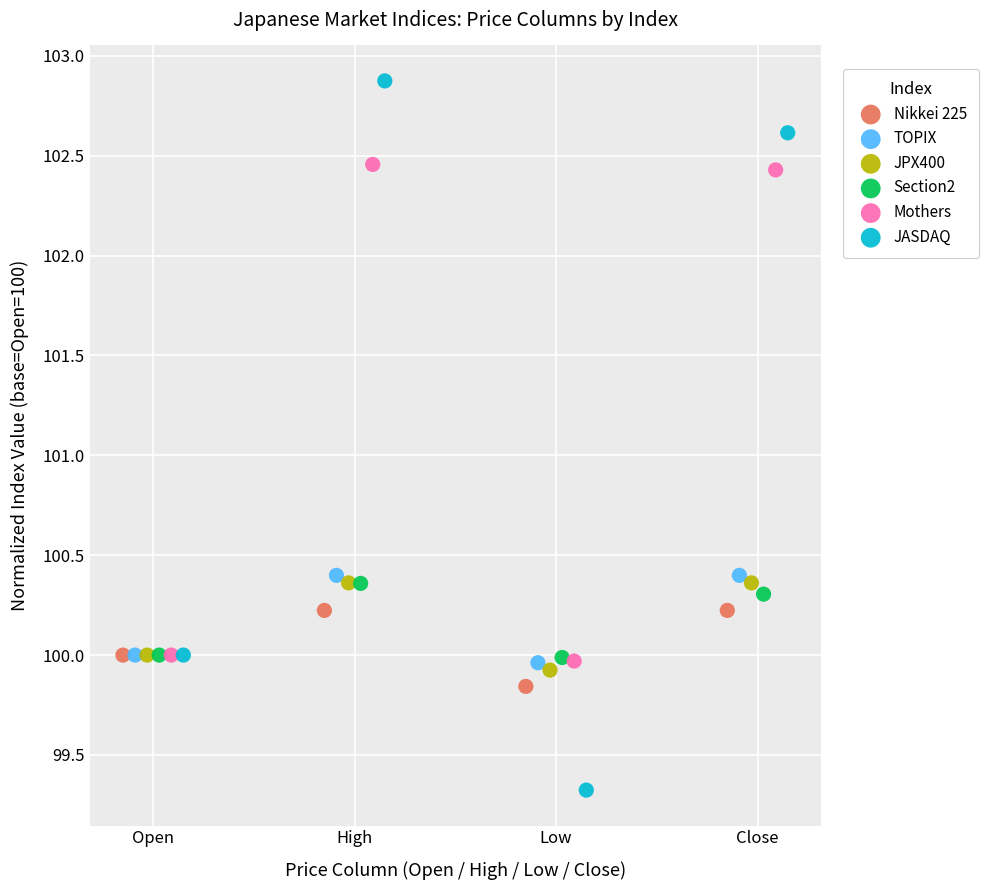

What are all the series names shown in the legend?

Nikkei 225, TOPIX, JPX400, Section2, Mothers, JASDAQ